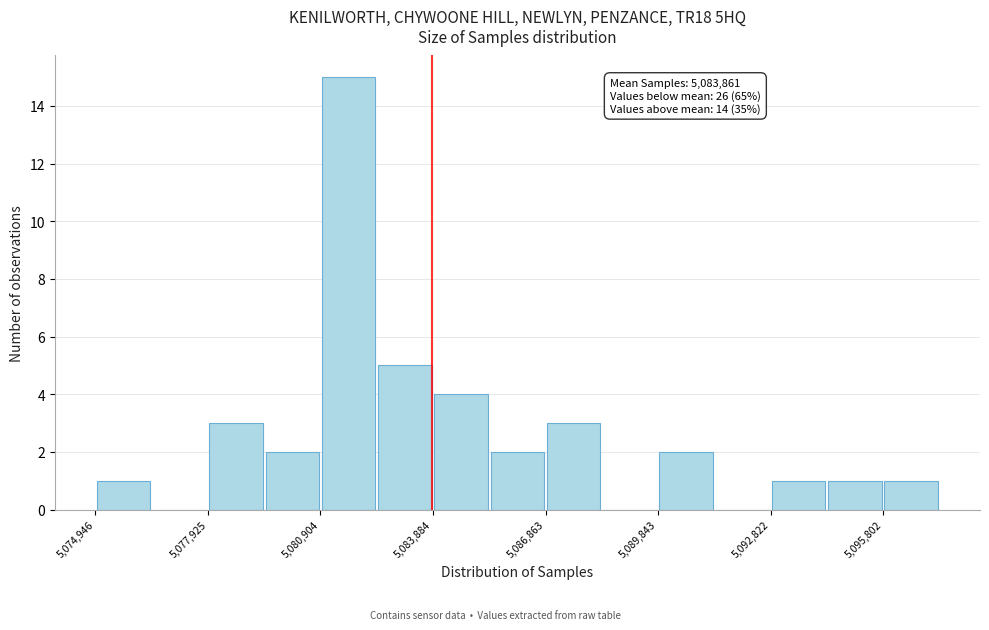

Read against the x-axis, roughly where is the centre of the tallest bar?

5081500